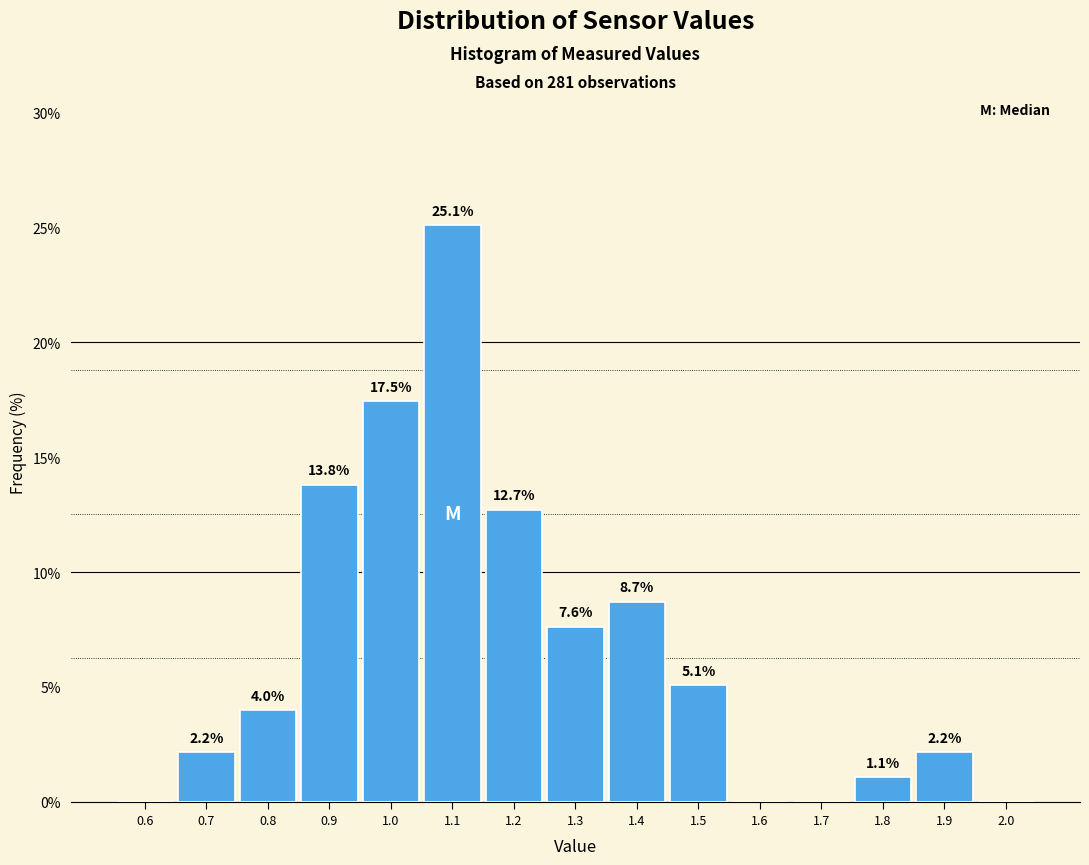

Which range on the x-axis has the tallest bar?

1.05 to 1.15